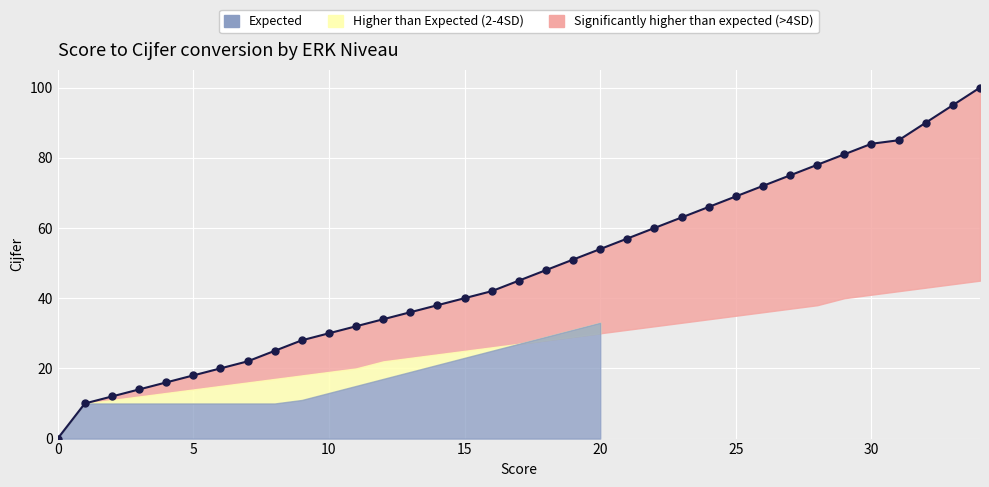

The value at 24 is 17. True or false?

False